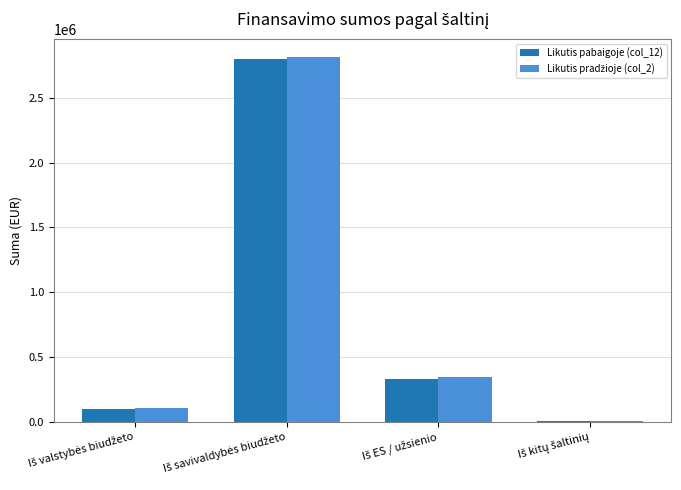

Count the number of data series in this chart.

2